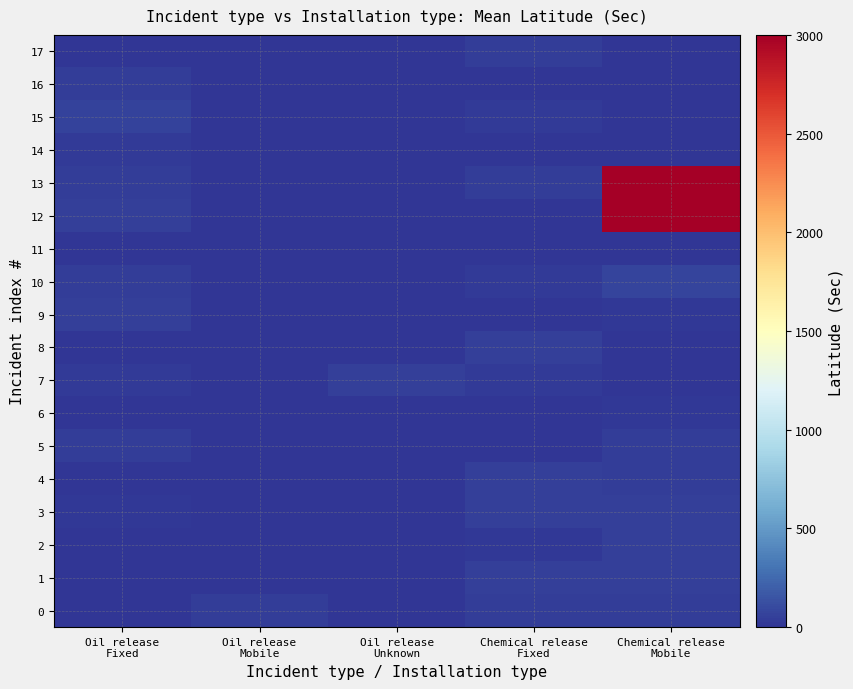

How many categories are shown in the chart?

5